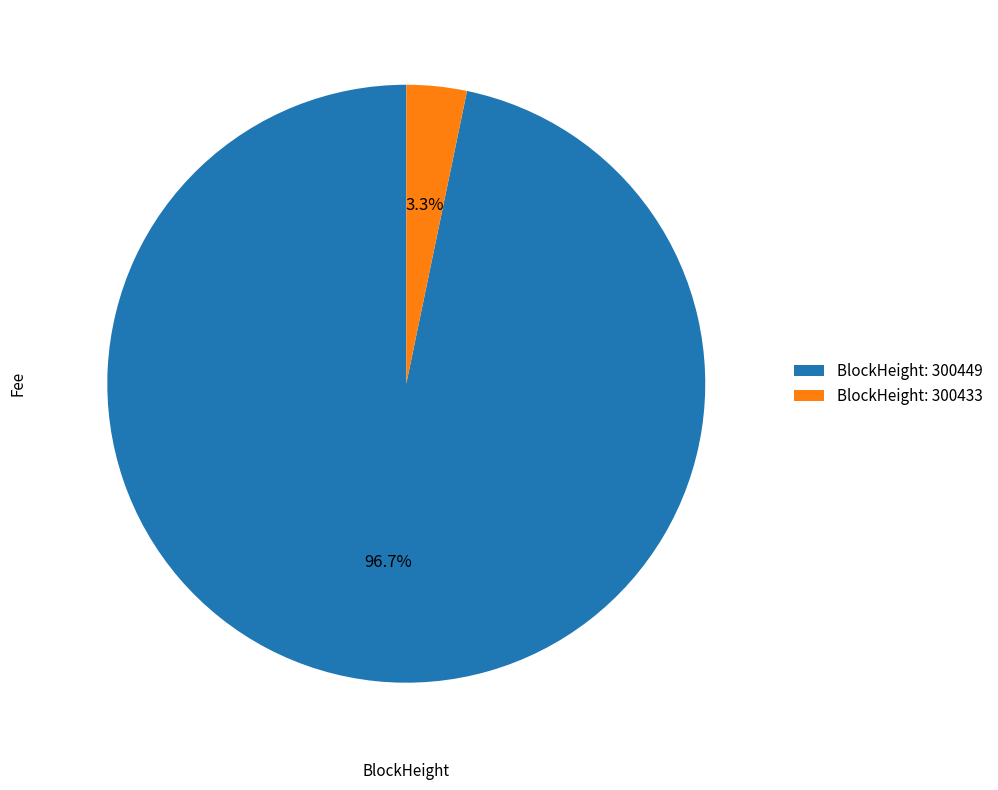

Rank the categories by value from highest to lowest.

BlockHeight: 300449, BlockHeight: 300433